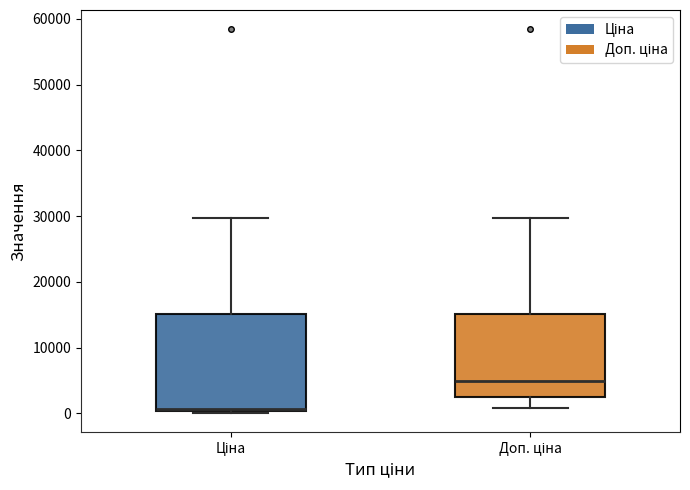

Where does the upper whisker of the box for Ціна end on the y-axis? The values are not printed on the chart, so give them approximately, as read against the axis.

30000